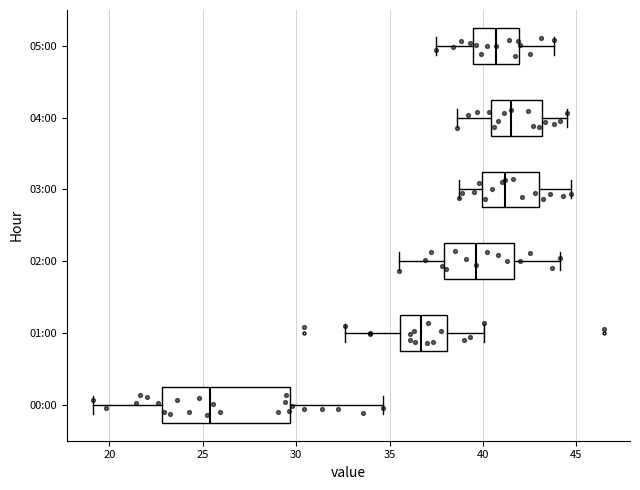

Reading bottom to top, read every box against the x-axis: the position of its median line, the range the box covers, and the ends of its whiskers. The values are not printed on the chart, so give them approximately, as read against the axis.

00:00: median 25.5, box 23.0 to 29.5, whiskers 19.0 to 34.5
01:00: median 36.5, box 35.5 to 38.0, whiskers 32.5 to 40.0
02:00: median 39.5, box 38.0 to 41.5, whiskers 35.5 to 44.0
03:00: median 41.0, box 40.0 to 43.0, whiskers 38.5 to 44.5
04:00: median 41.5, box 40.5 to 43.0, whiskers 38.5 to 44.5
05:00: median 40.5, box 39.5 to 42.0, whiskers 37.5 to 44.0